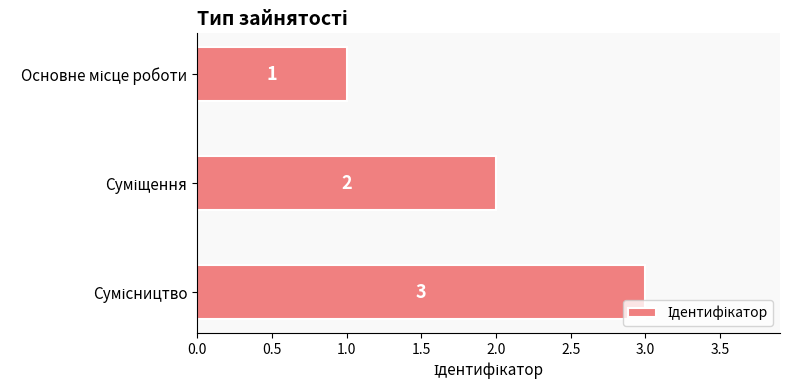

What is the greatest value displayed?

3